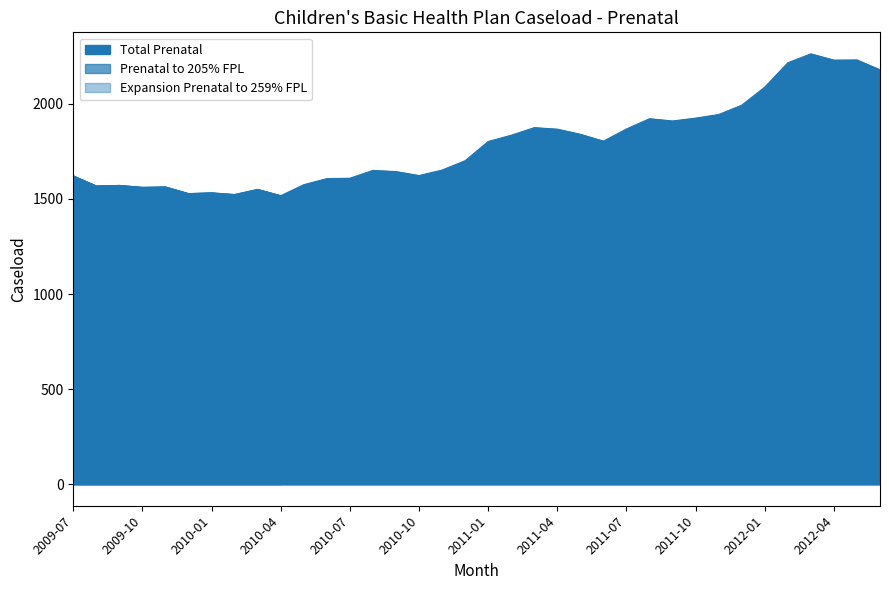

How many interior local peaks does the Expansion Prenatal to 259% FPL series have?

5